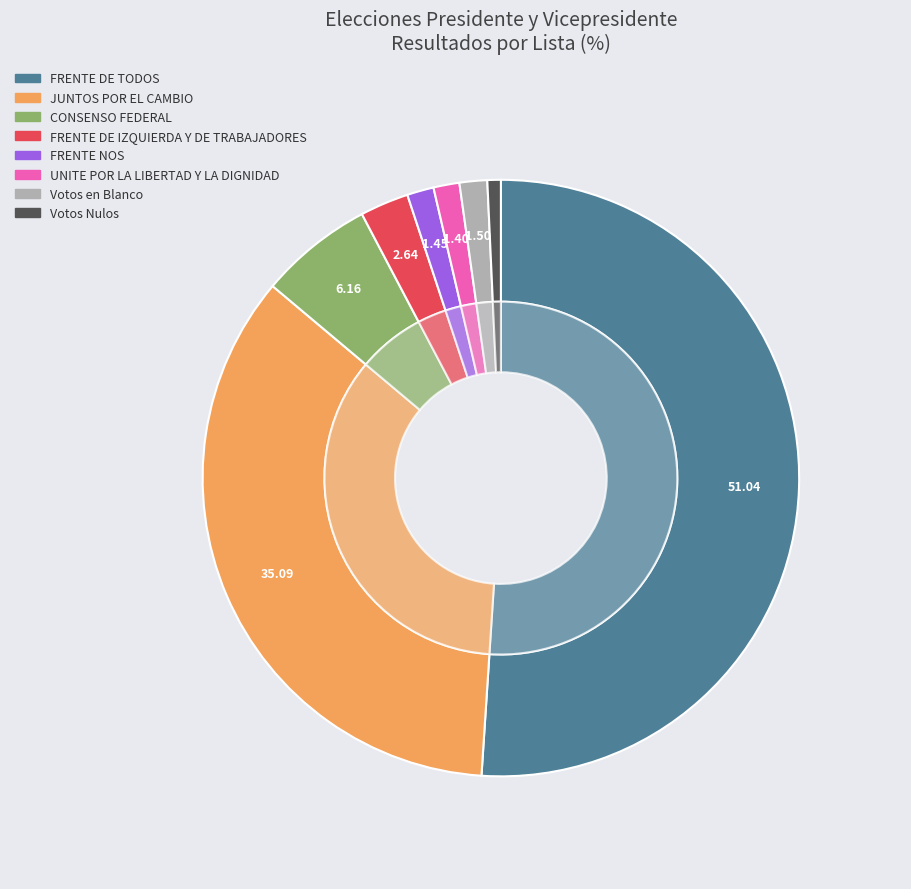

How many segments does this pie chart have?

8